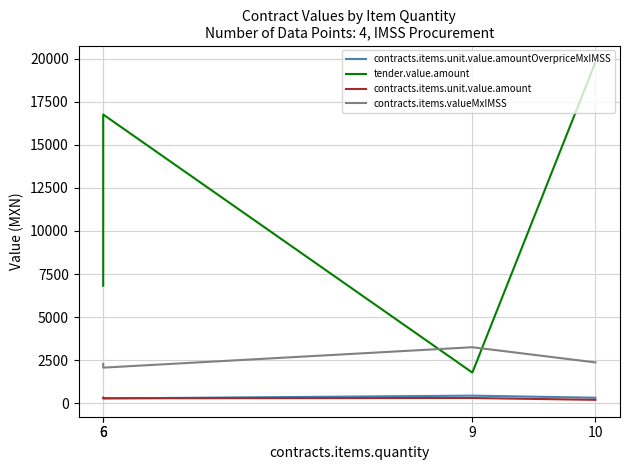

What are all the series names shown in the legend?

contracts.items.unit.value.amountOverpriceMxIMSS, tender.value.amount, contracts.items.unit.value.amount, contracts.items.valueMxIMSS